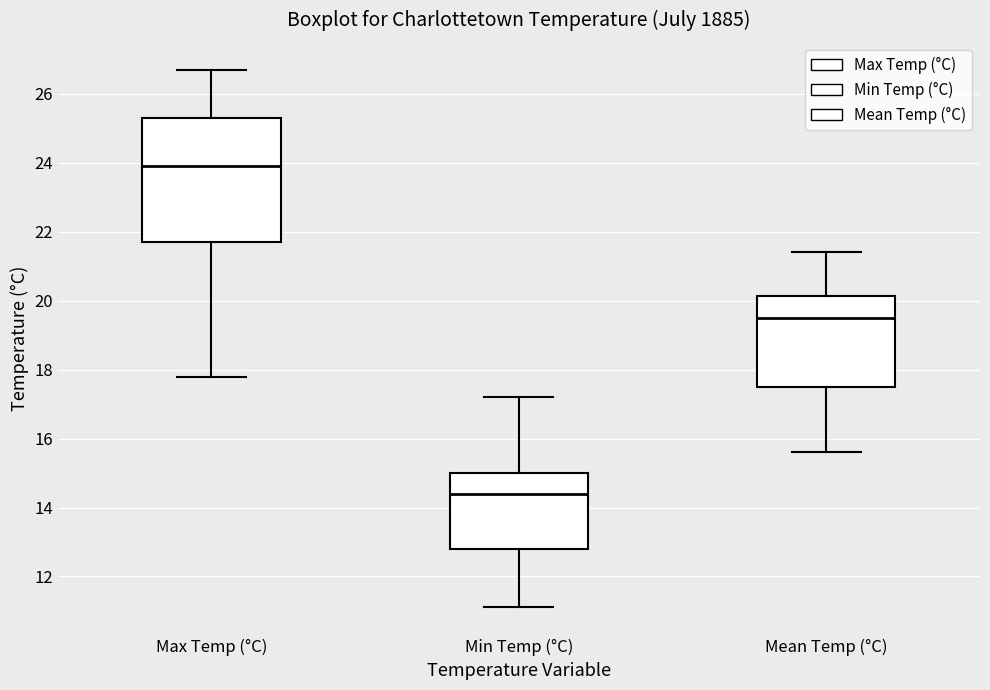

Comparing the boxes themselves (not the whiskers), which one is the tallest?

Max Temp (°C)